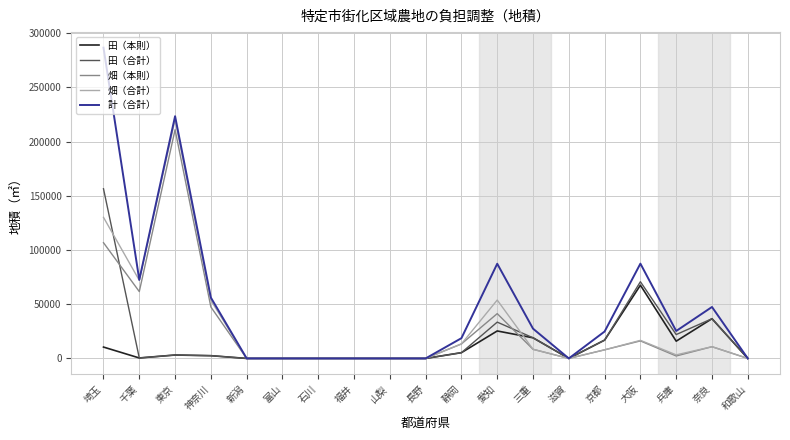

Does the chart have visible grid lines?

Yes